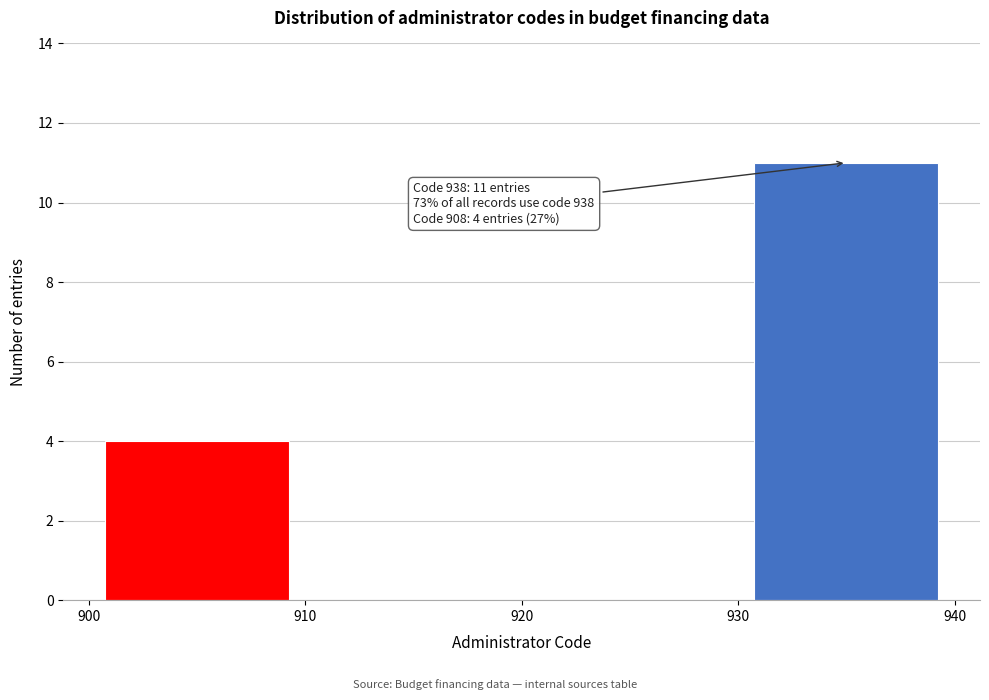

Which range on the x-axis has the tallest bar?

930 to 940